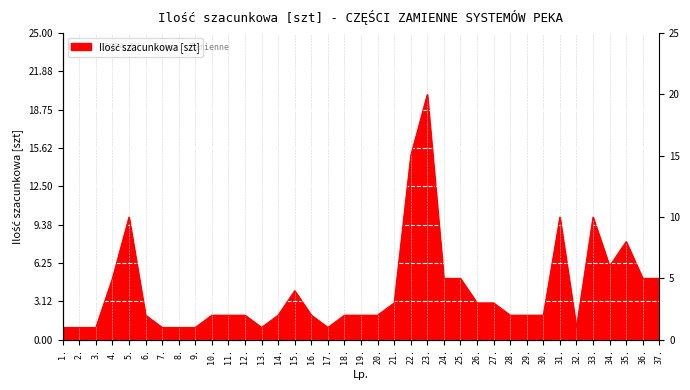

What is the sum of the values at 25. and 12.?

7